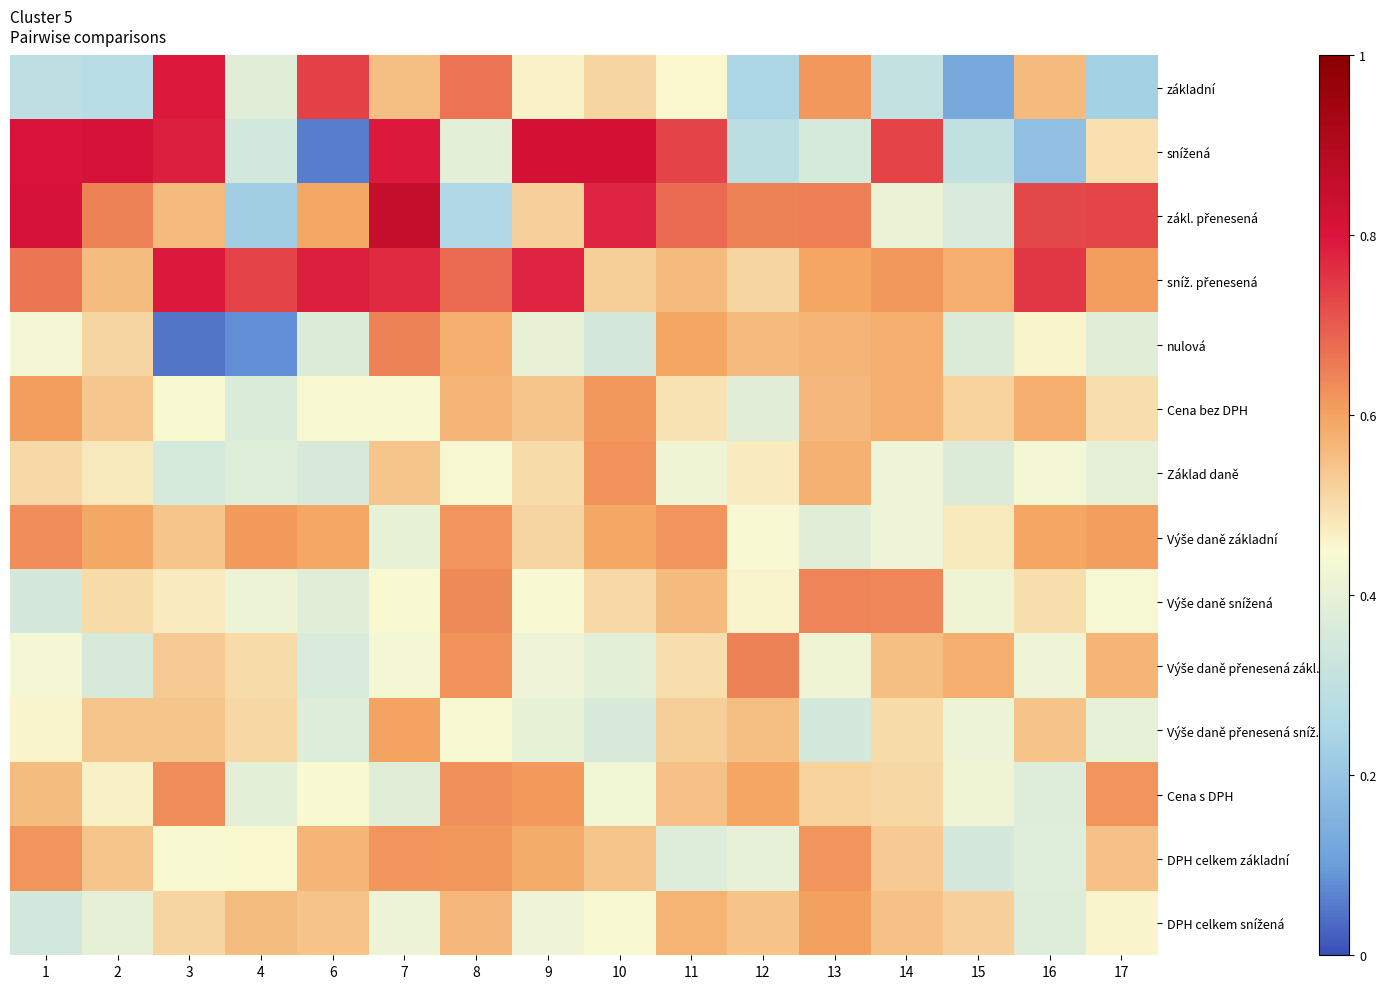

At 13, list the series in order from smallest to largest.

Výše daně přenesená sníž., snížená, Výše daně základní, Výše daně přenesená zákl., Cena s DPH, Cena bez DPH, nulová, Základ daně, sníž. přenesená, DPH celkem snížená, základní, DPH celkem základní, Výše daně snížená, zákl. přenesená